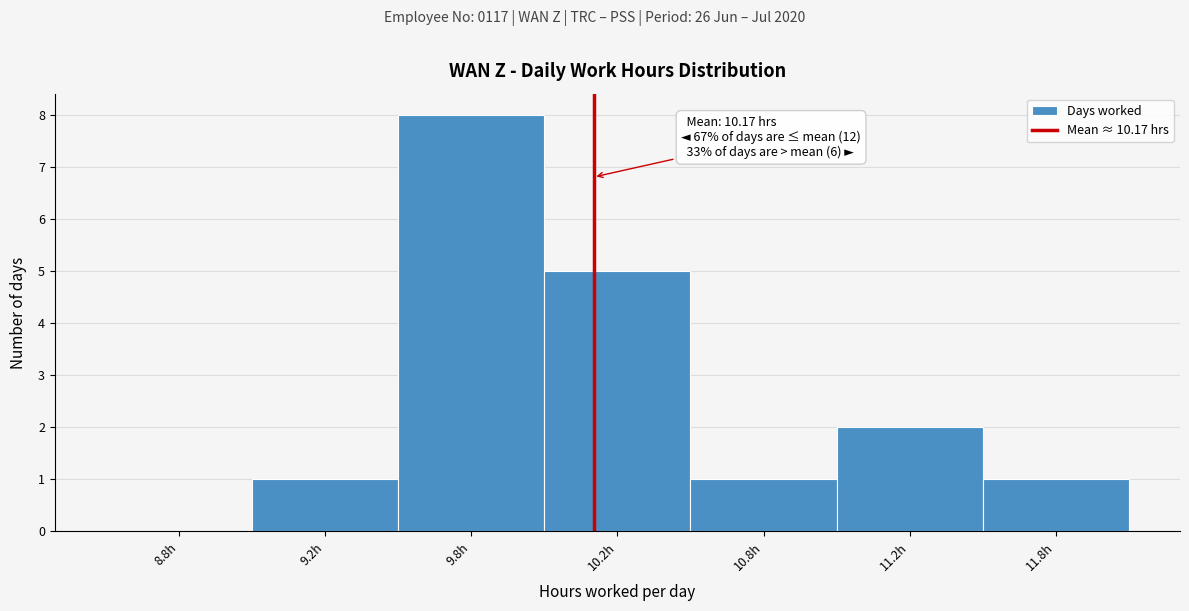

Reading left to right, extract all data points from this chart.

8.8h=0	9.2h=1	9.8h=8	10.2h=5	10.8h=1	11.2h=2	11.8h=1